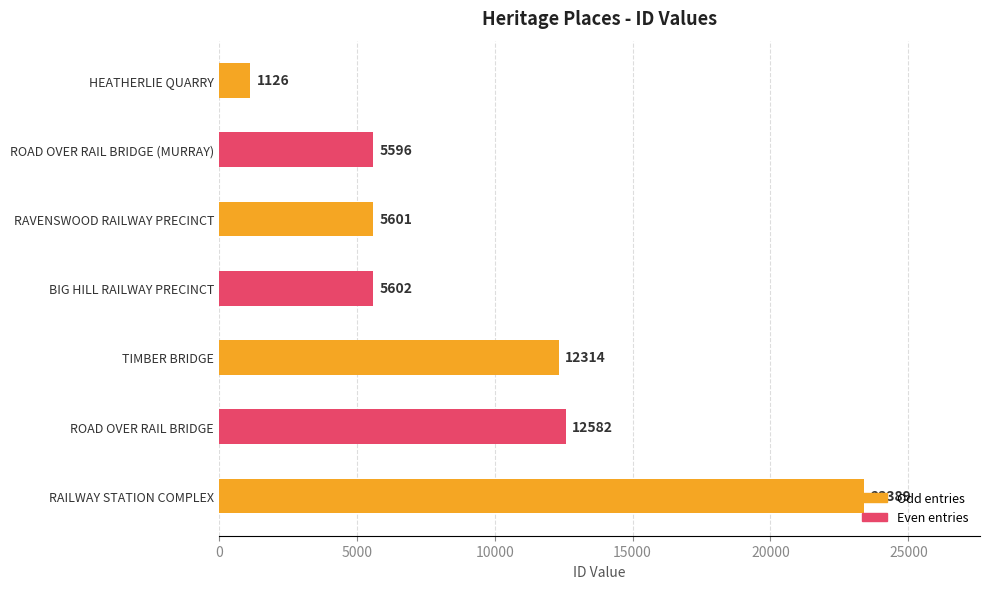

True or false: the data shows 12314 at TIMBER BRIDGE.

True